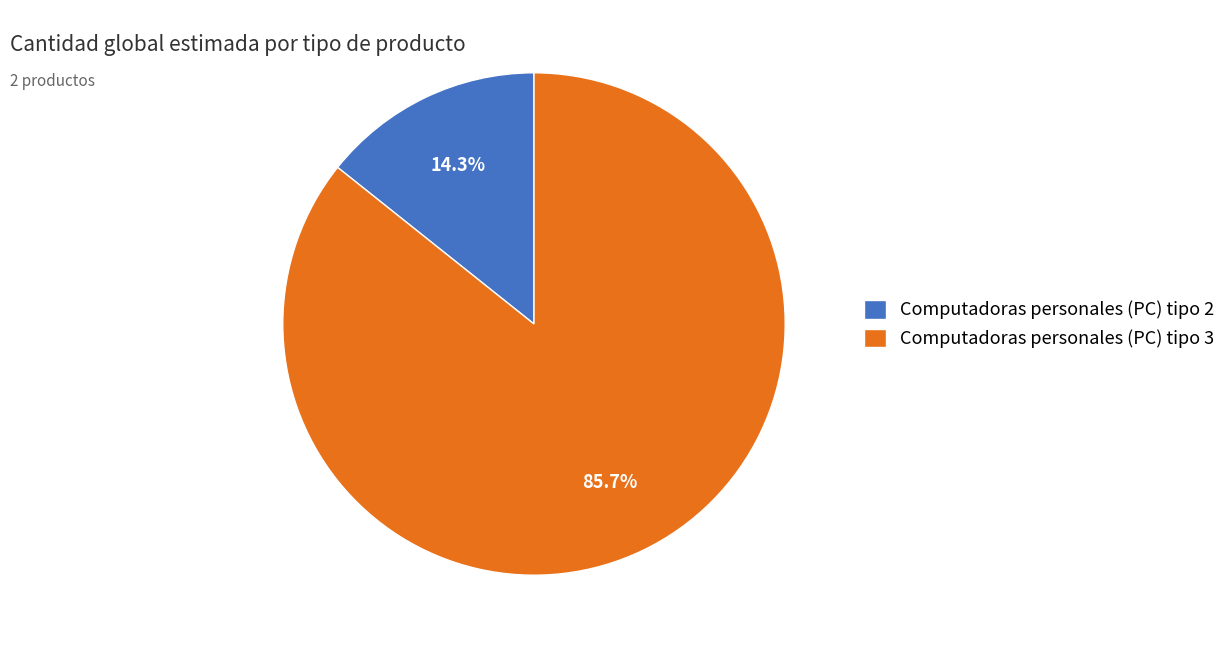

Combined, do Computadoras personales (PC) tipo 2 and Computadoras personales (PC) tipo 3 account for over 50%?

Yes